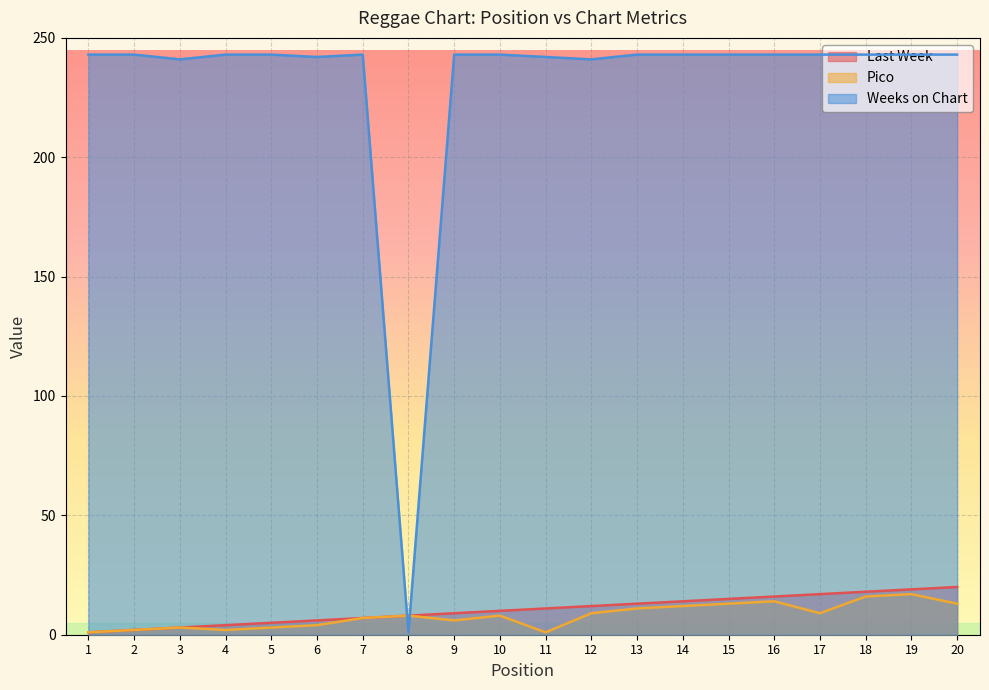

How many data points does each series have?

20